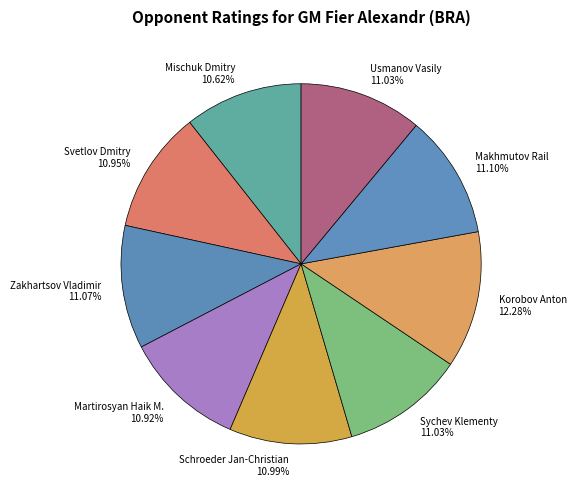

What percentage is the Korobov Anton slice, to the nearest percent?

12%